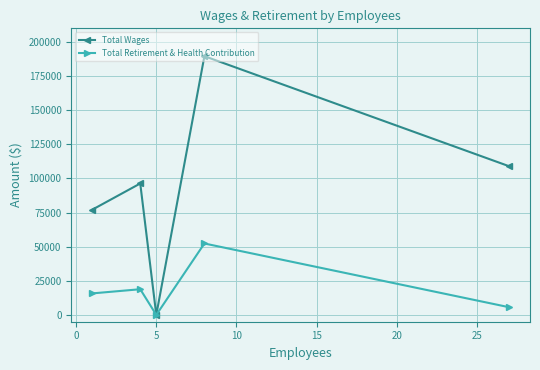

What is the maximum value for Total Retirement & Health Contribution?

52330